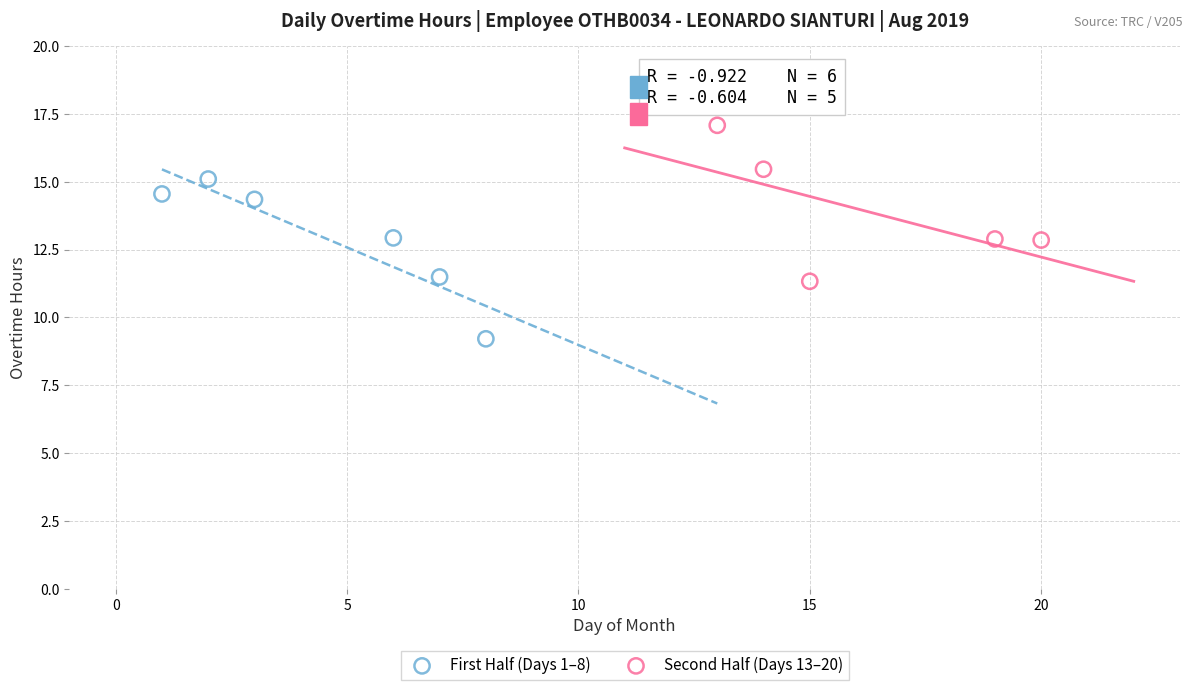

Which series contains the highest Y value?

Second Half (Days 13–20)